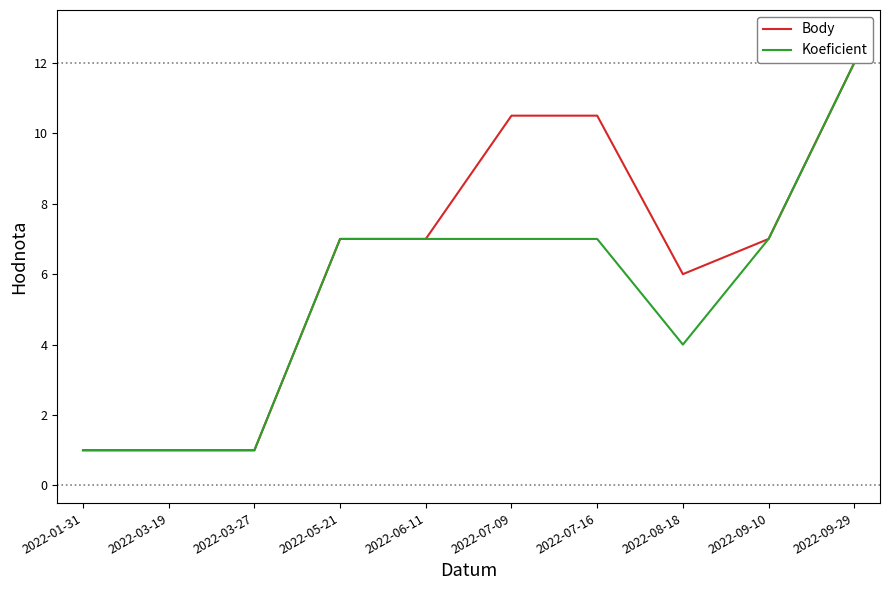

What is the label of the 1st point from the left?

2022-01-31